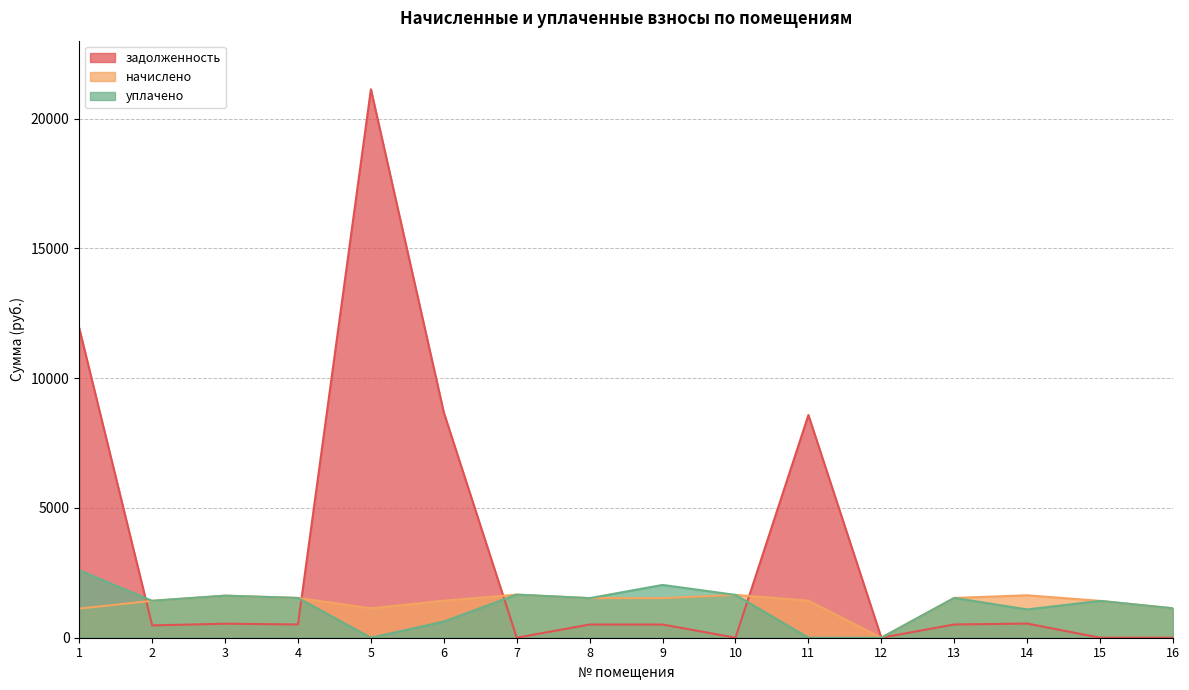

How many lines are shown in the chart?

3